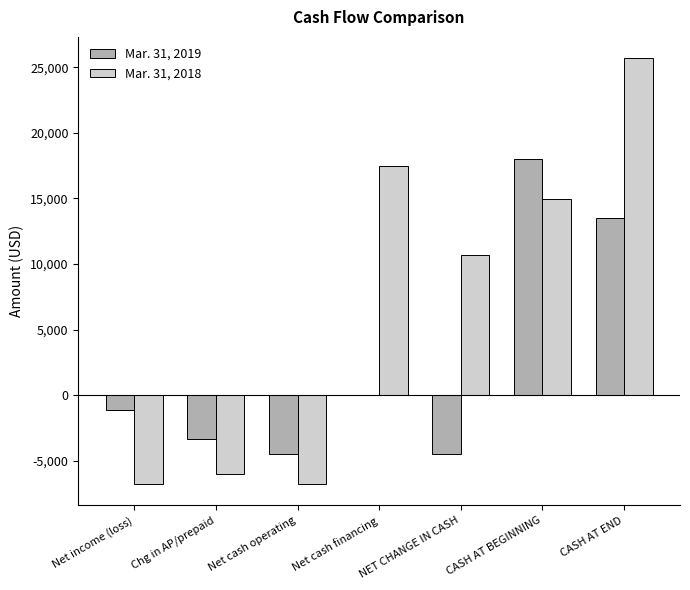

True or false: Mar. 31, 2019 has a value of -981 at Chg in AP/prepaid.

False